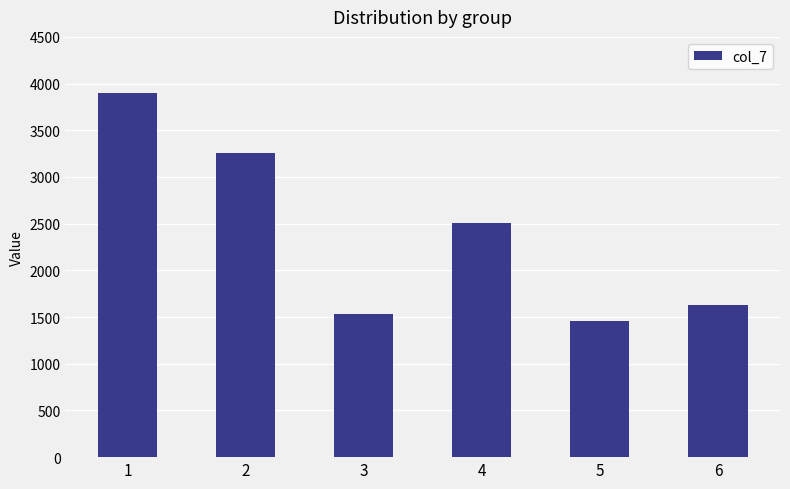

What is the difference between the values at 3 and 2?

1721